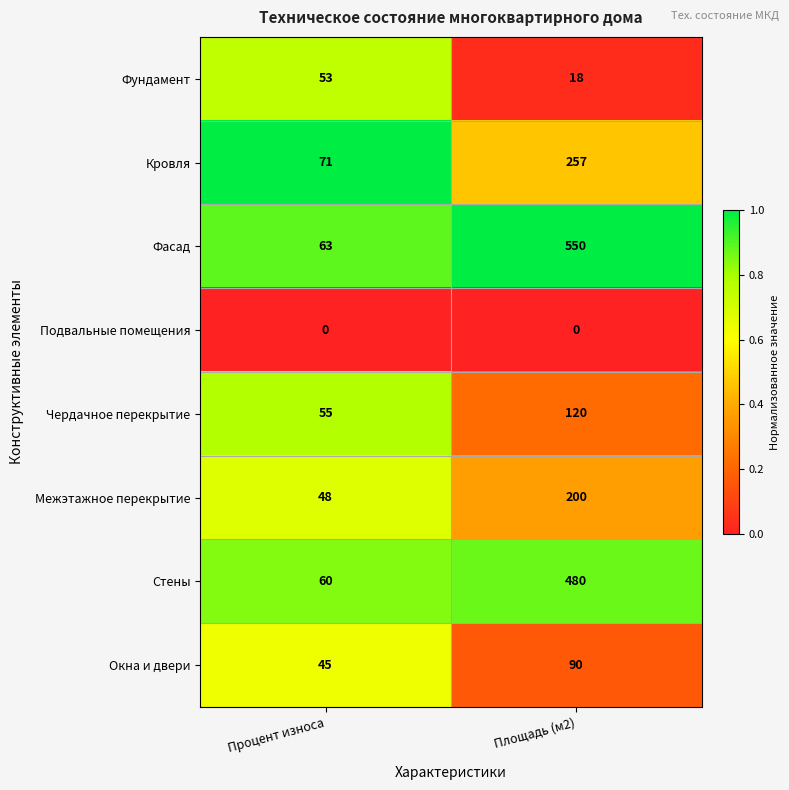

Rank the series at Процент износа from highest to lowest value.

Кровля, Фасад, Стены, Чердачное перекрытие, Фундамент, Межэтажное перекрытие, Окна и двери, Подвальные помещения